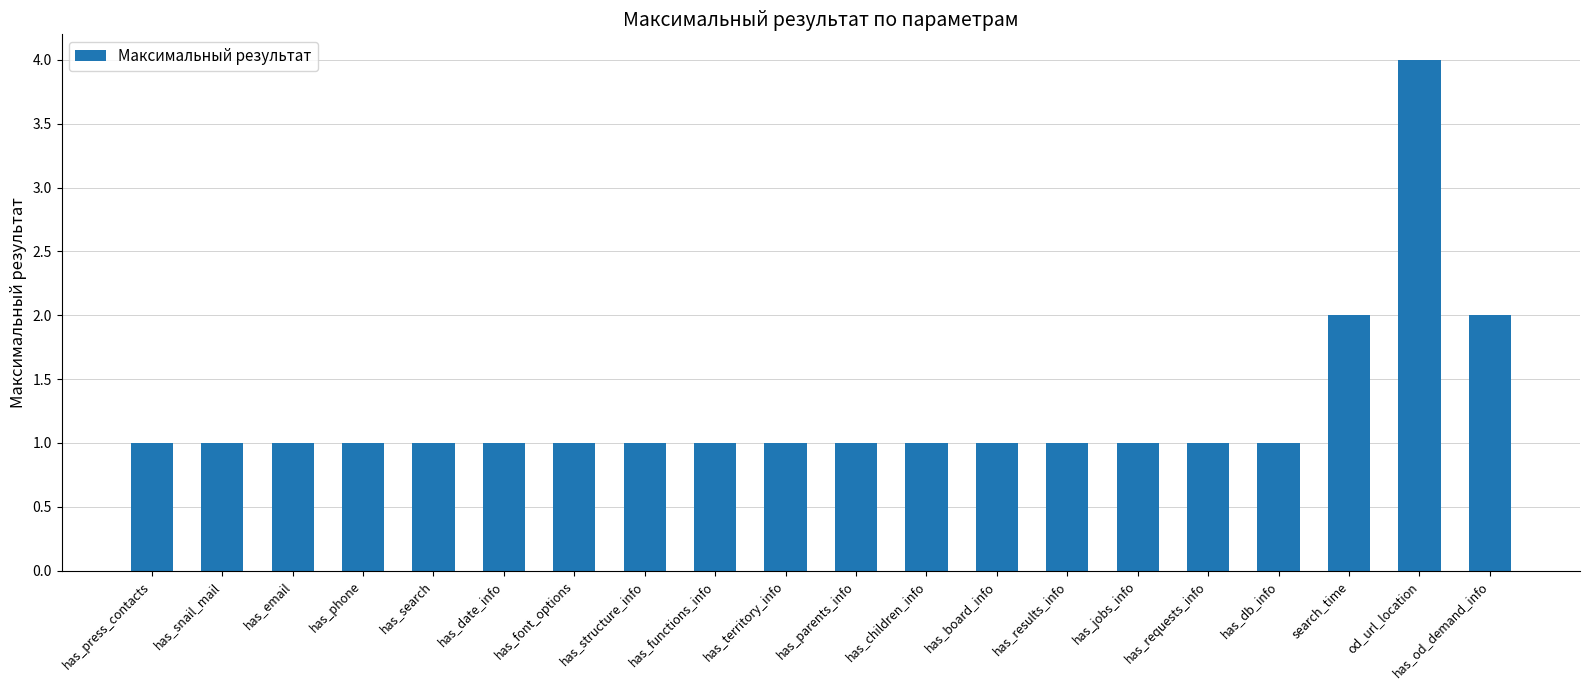

What is the sum of the values at od_url_location and has_search?

5